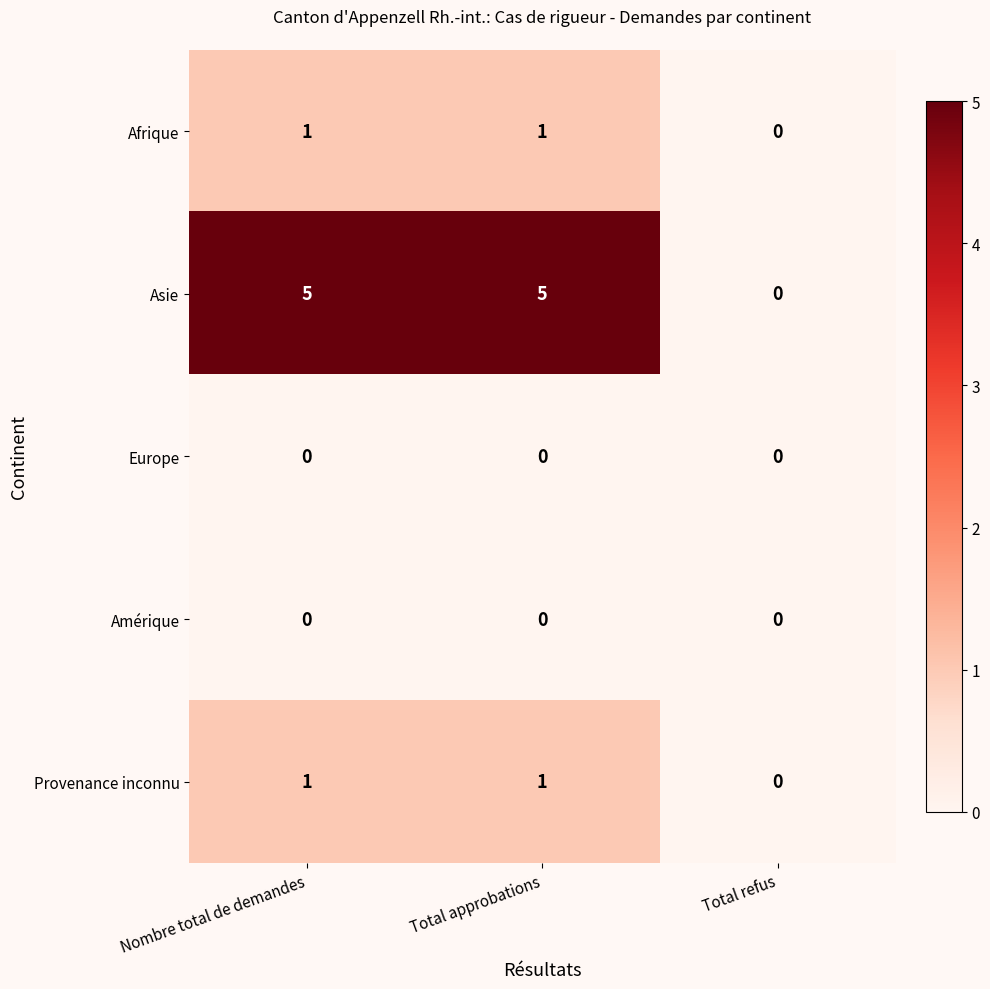

The Asie series shows -3 at Total refus. True or false?

False